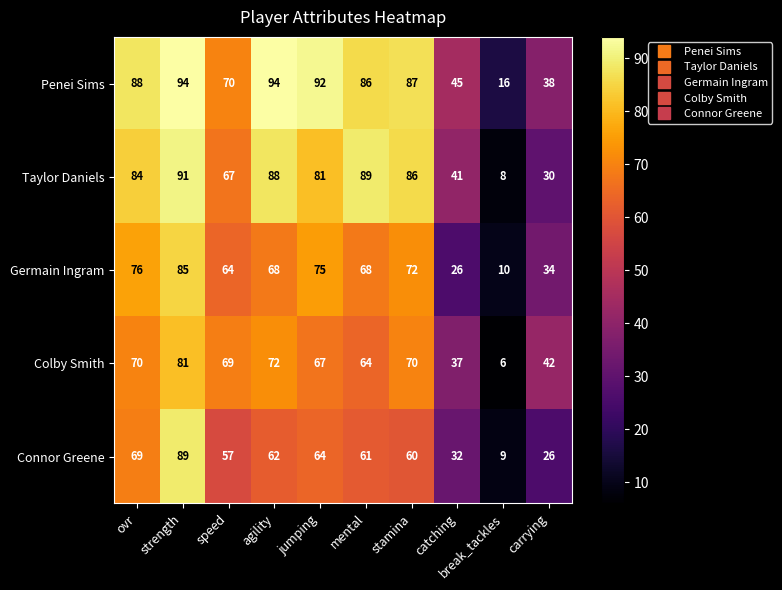

The Connor Greene series shows 64 at jumping. True or false?

True